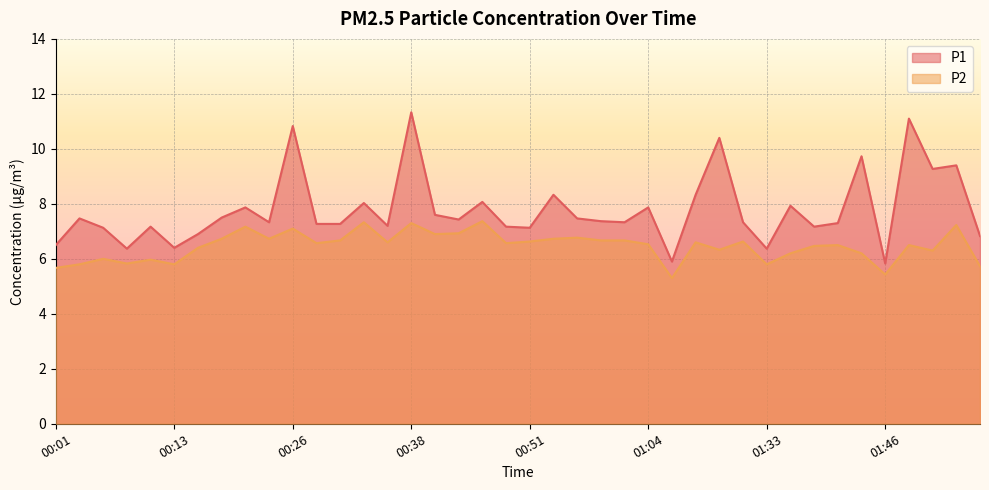

How many interior local peaks does the P1 series have?

14